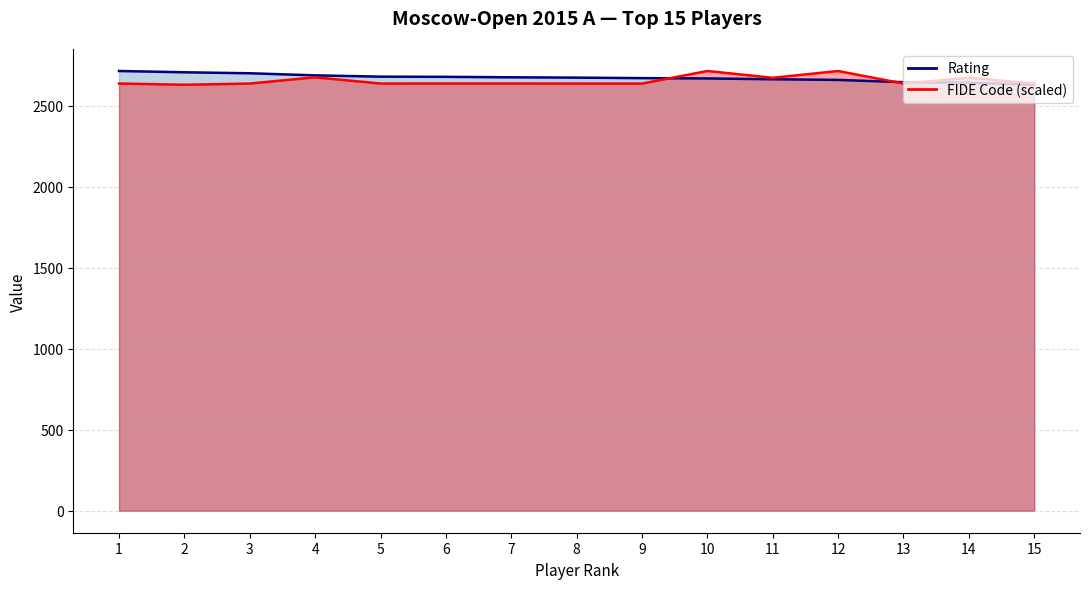

How many values in the Rating series exceed 2673?

7